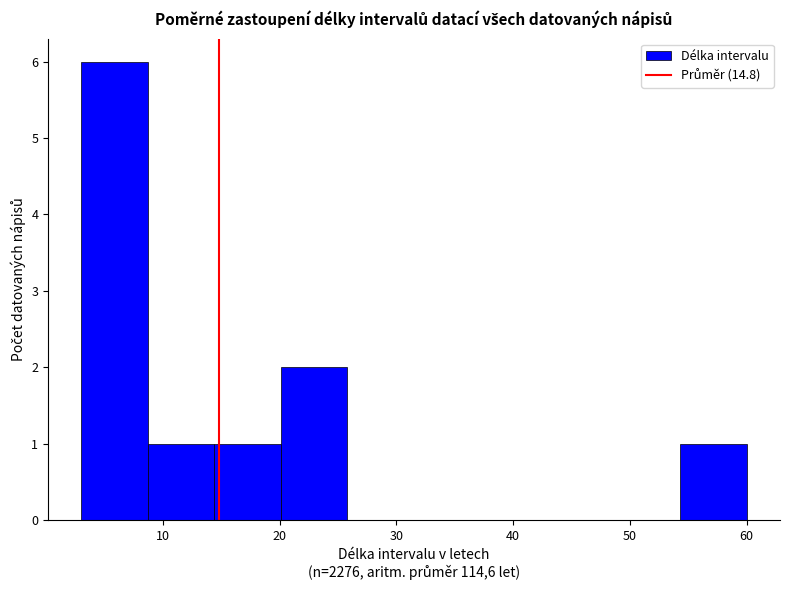

What is the height of the bar covering 14.4 to 20.1 on the x-axis? Neither the bar edges nor the heights are printed on the chart, so give them approximately, as read against the axes.

1